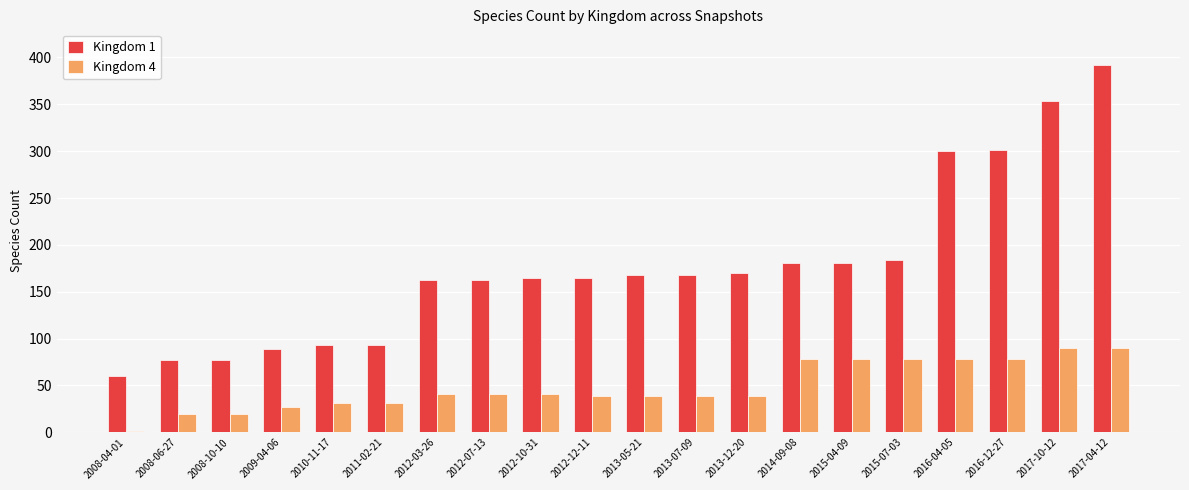

What are all the series names shown in the legend?

Kingdom 1, Kingdom 4